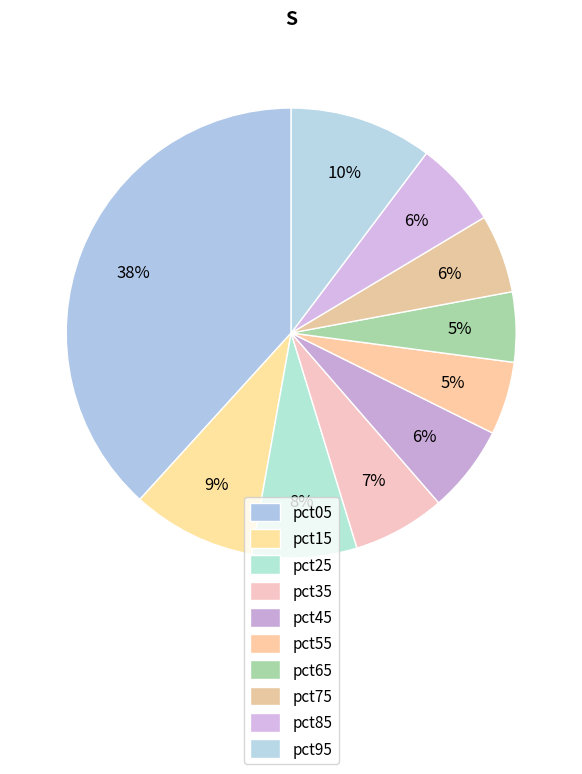

Rank the categories by value from lowest to highest.

pct65, pct55, pct75, pct85, pct45, pct35, pct25, pct15, pct95, pct05